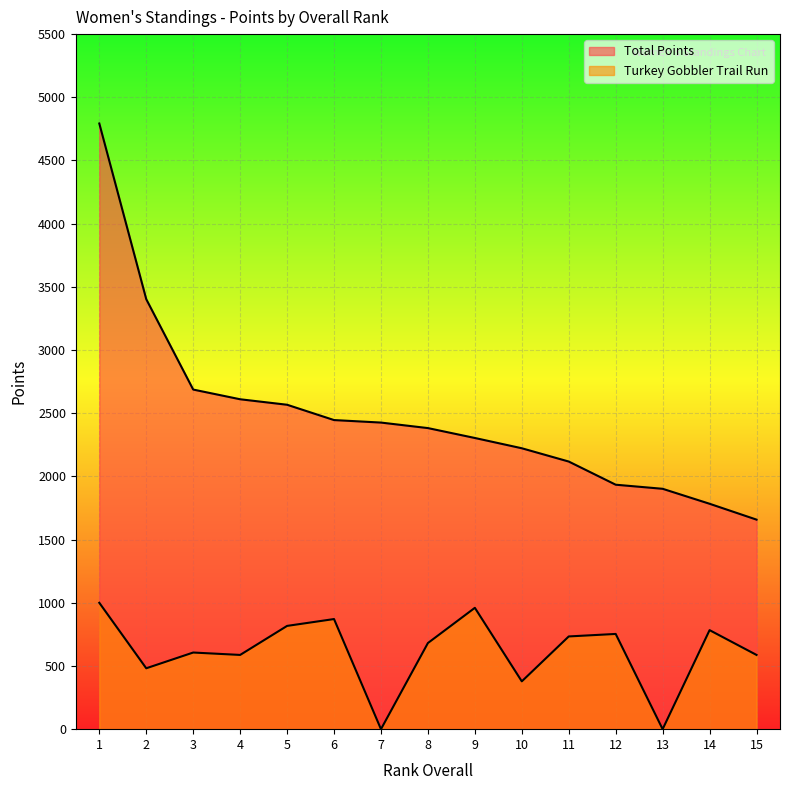

Reading left to right, transcribe all the data shown in this chart.

Total Points: 1=4792.7	2=3402.4	3=2687.3	4=2610.5	5=2567.1	6=2445.9	7=2426.1	8=2382.4	9=2304.2	10=2222.8	11=2117.7	12=1934.4	13=1902.1	14=1783.6	15=1658.1
Turkey Gobbler Trail Run: 1=1000.0	2=481.8	3=606.4	4=587.4	5=817.1	6=871.4	7=0.0	8=681.6	9=960.2	10=378.4	11=733.8	12=753.5	13=0.0	14=783.6	15=587.4